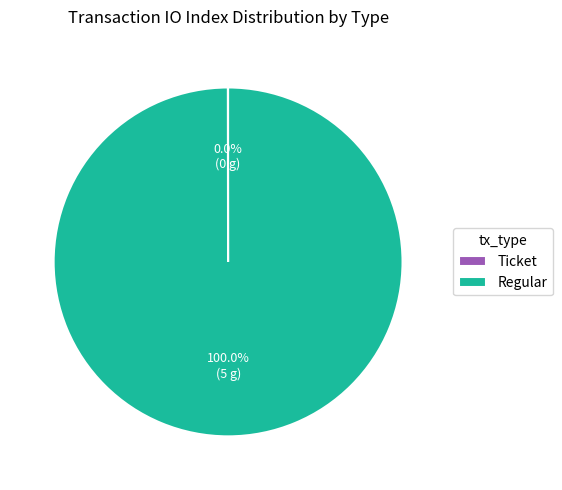

What is the majority slice?

Regular